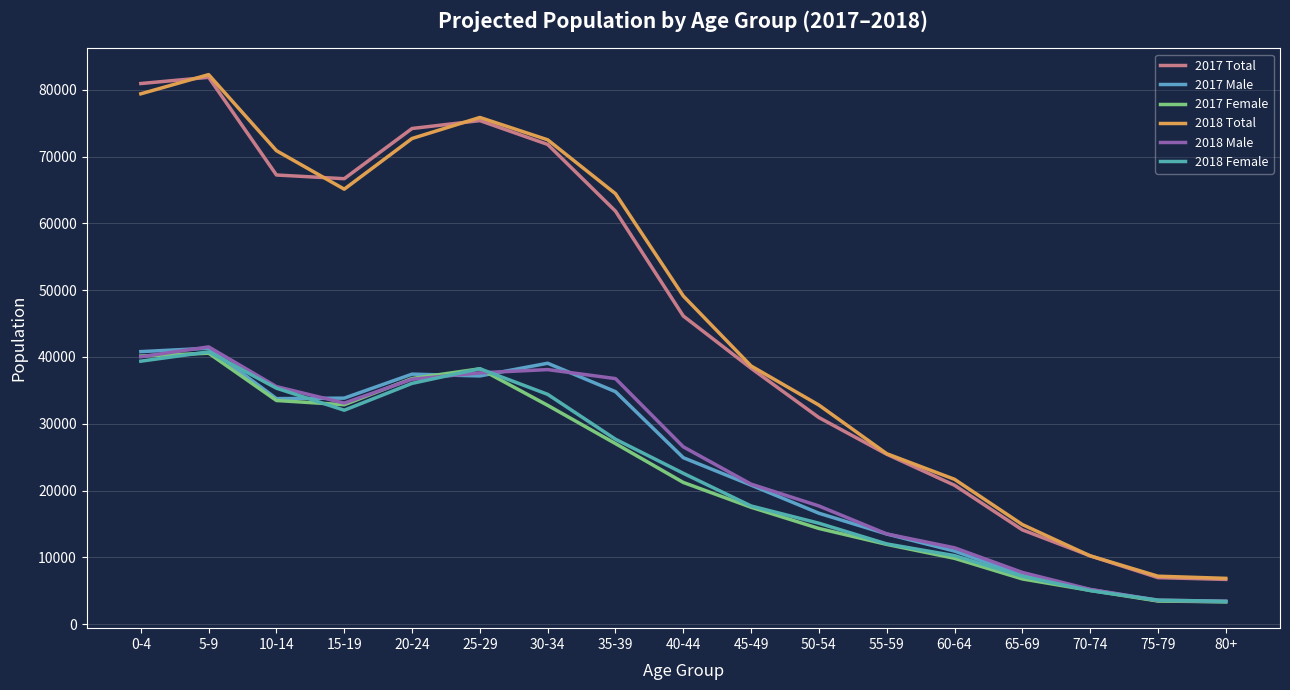

Rank the series at 15-19 from highest to lowest value.

2017 Total, 2018 Total, 2017 Male, 2018 Male, 2017 Female, 2018 Female